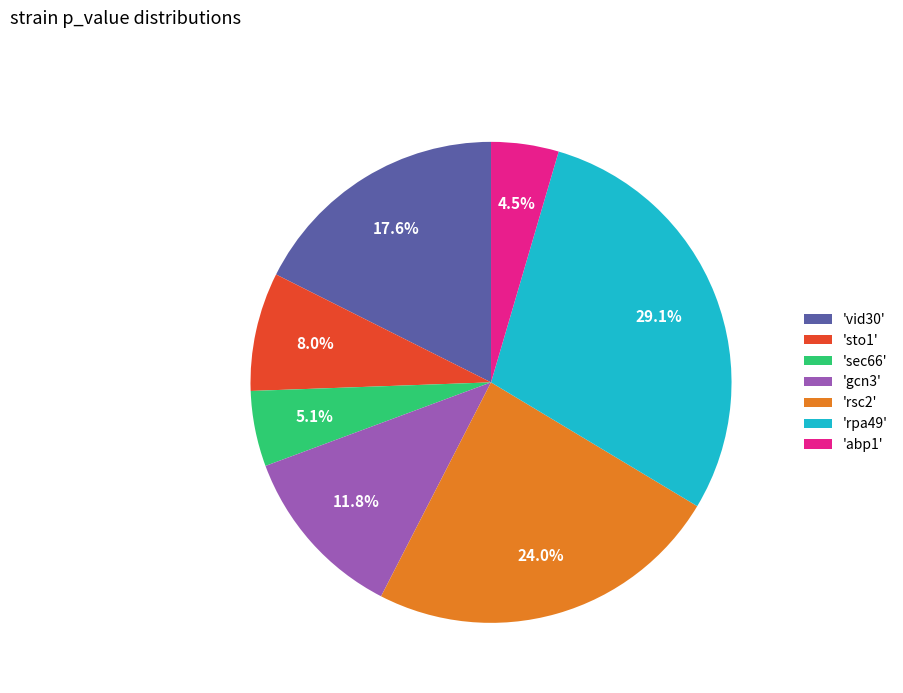

Which slice is the smallest?

'abp1'